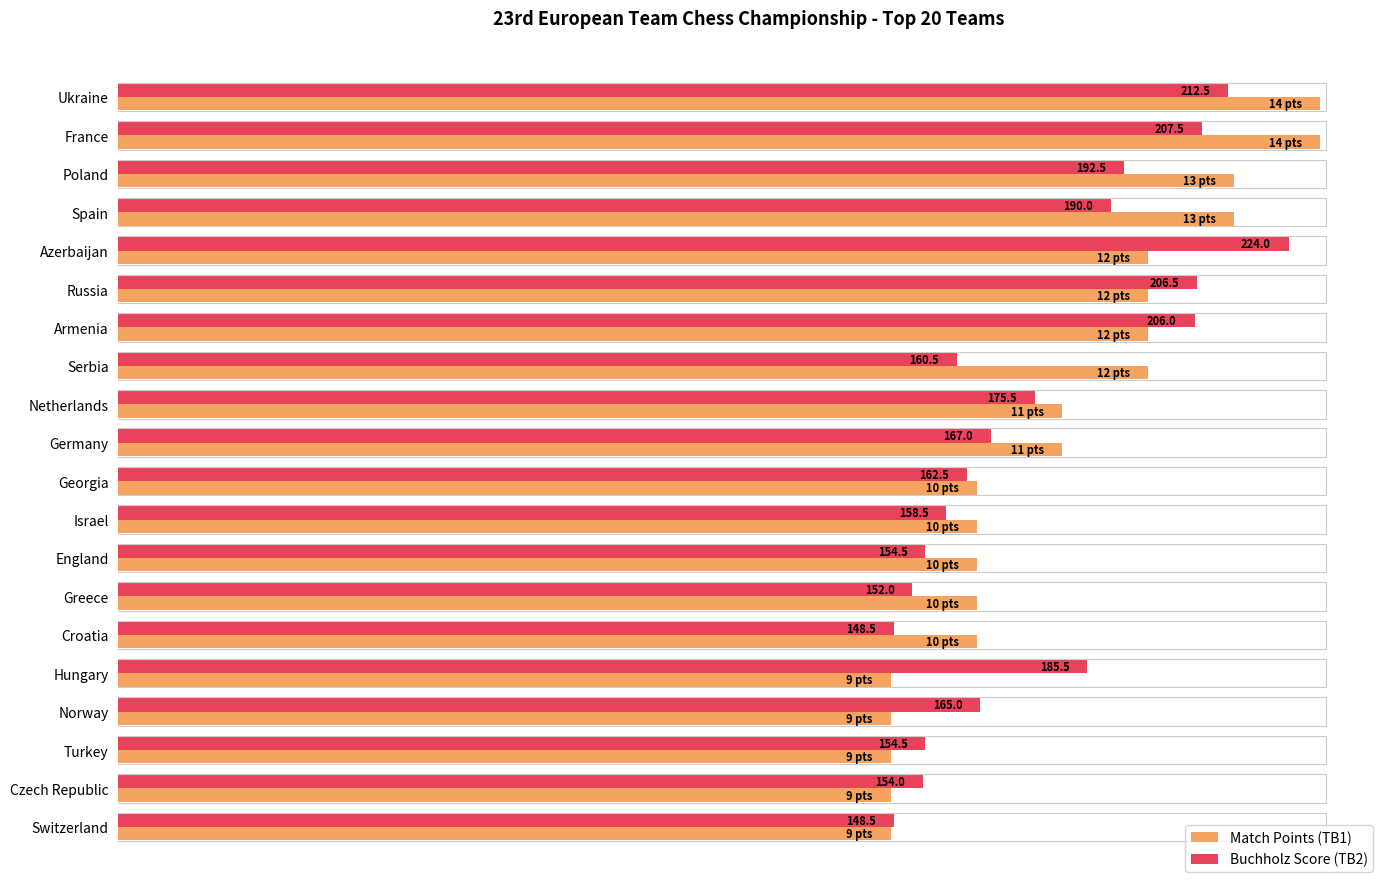

What are all the series names shown in the legend?

Match Points (TB1), Buchholz Score (TB2)